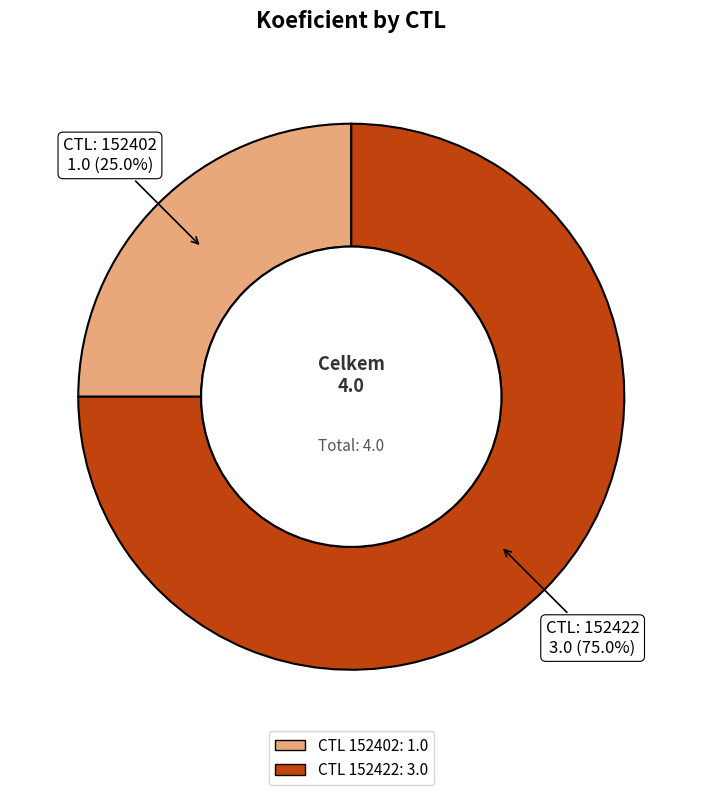

Is there any slice that represents more than half of the pie?

Yes